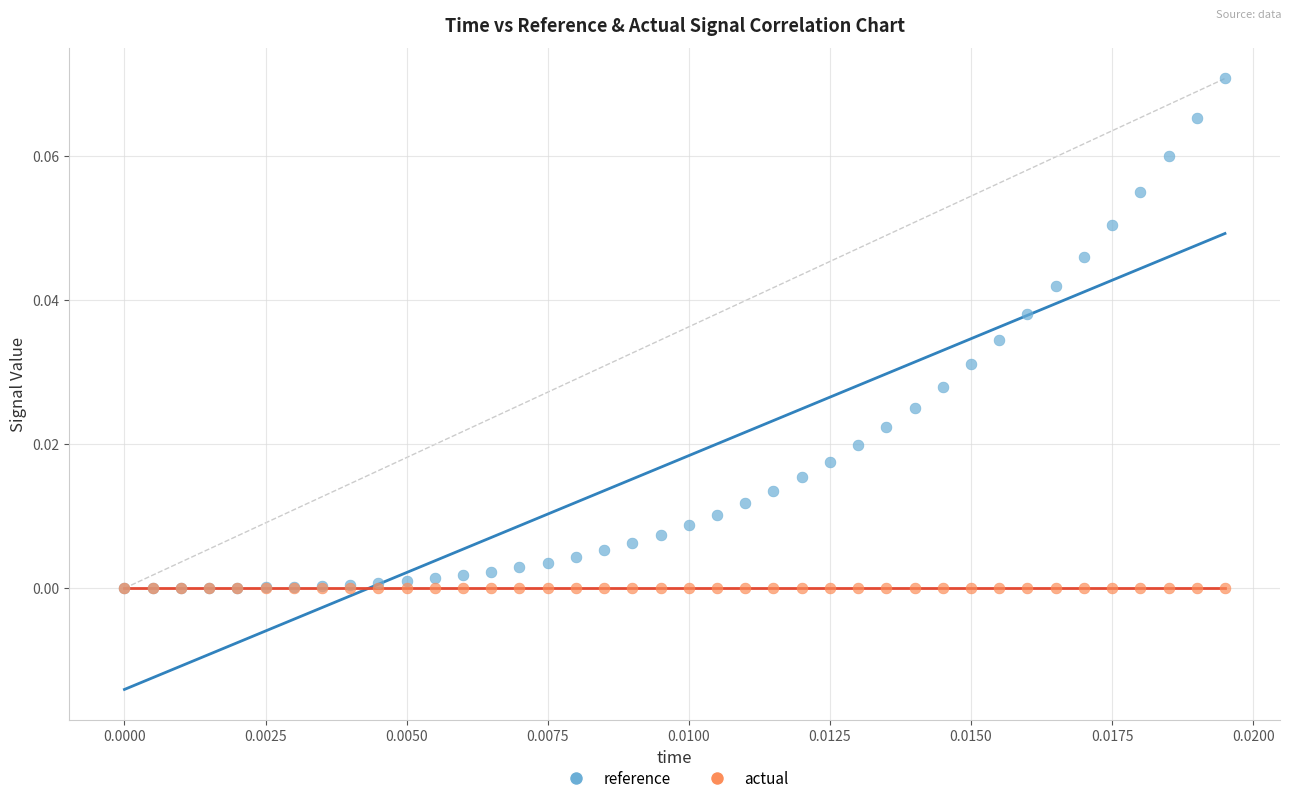

What are all the series names shown in the legend?

reference, actual